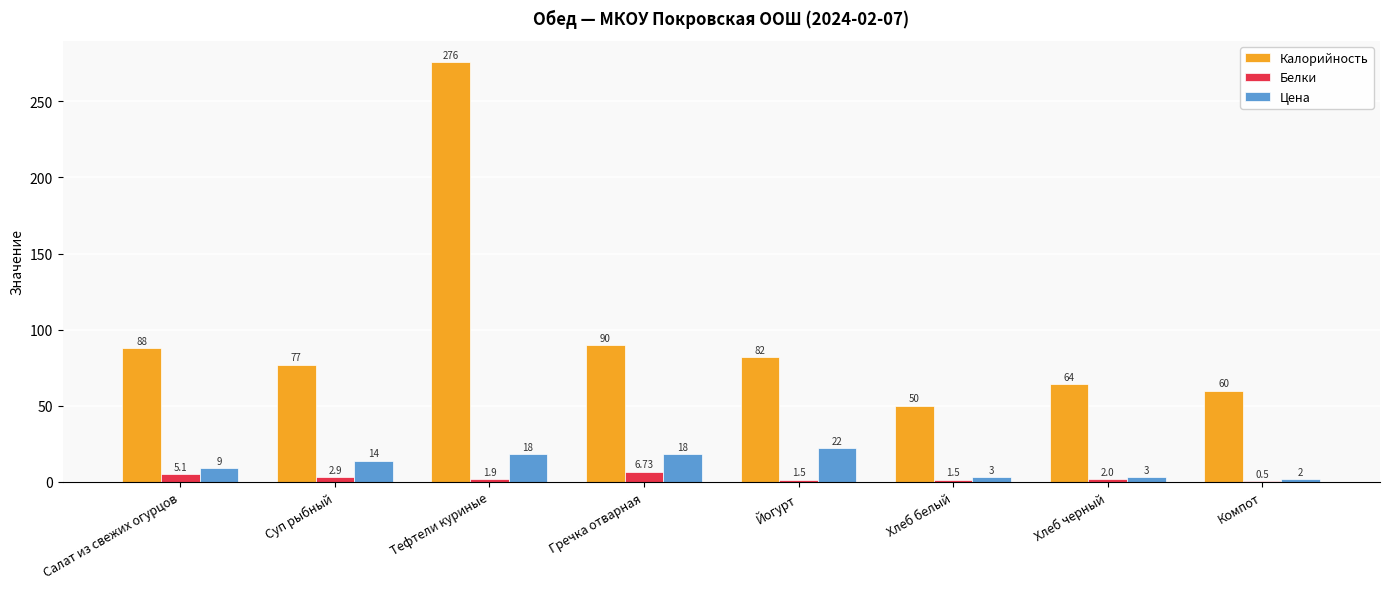

Where does the Калорийность series first go above 82?

Салат из свежих огурцов